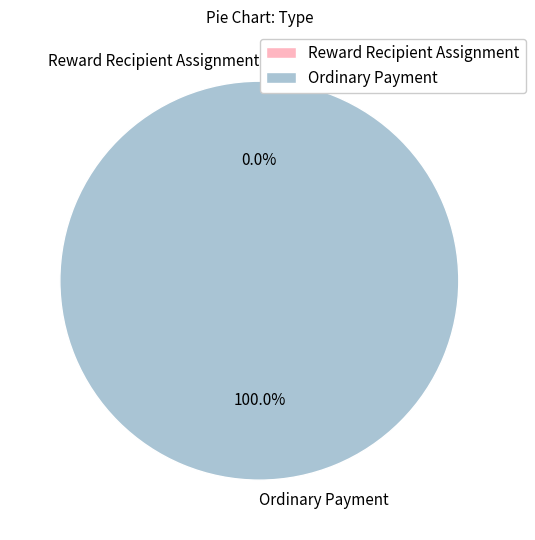

Rank the categories by value from lowest to highest.

Reward Recipient Assignment, Ordinary Payment